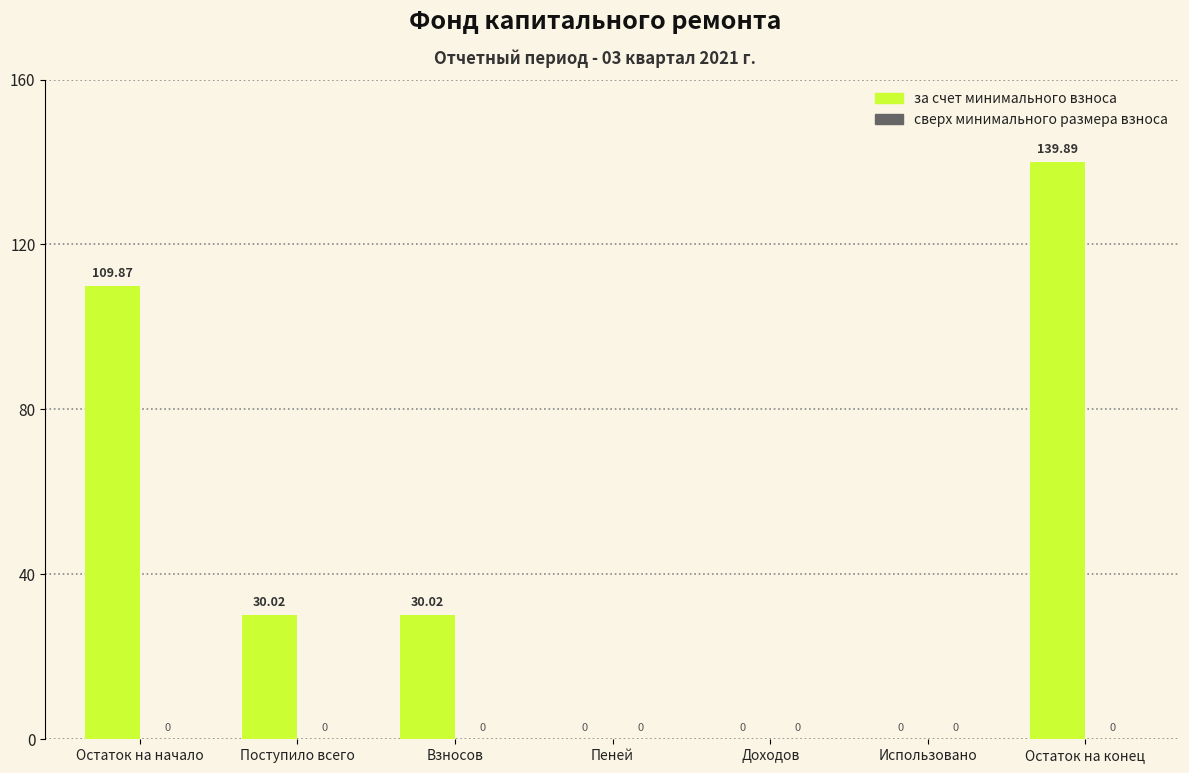

Count the number of categories in the chart.

7